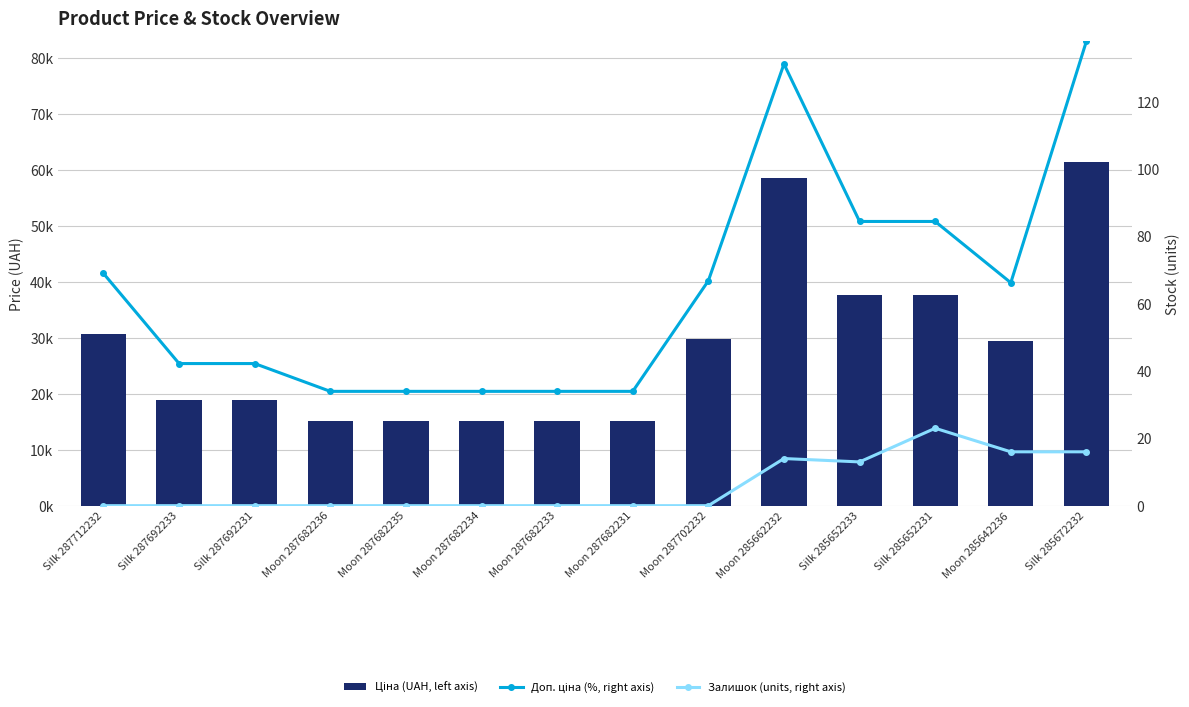

How many groups of bars are there?

14